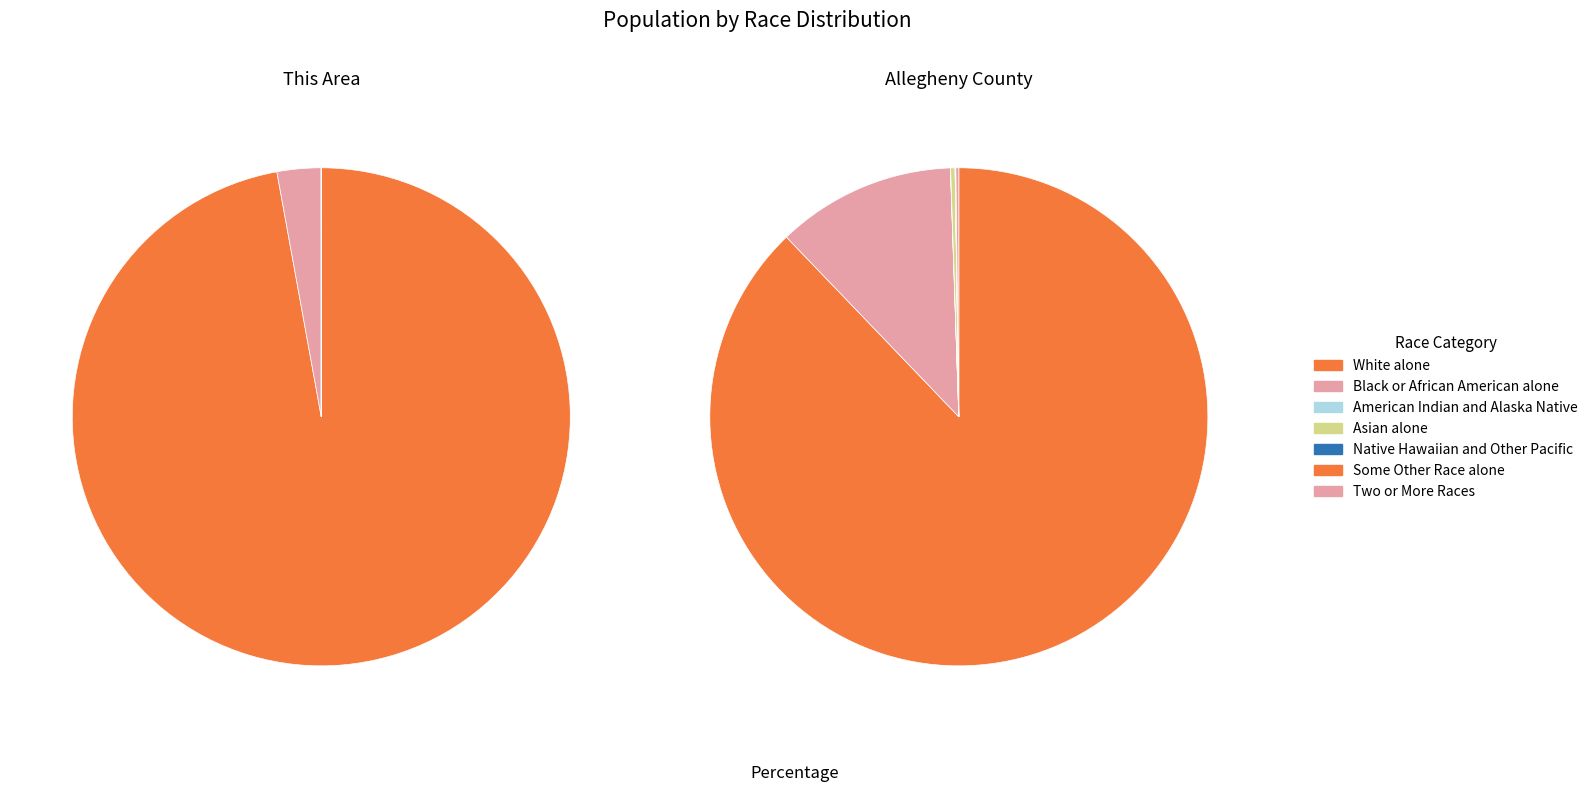

What percentage do White alone and Black or African American alone together represent?

99.9%